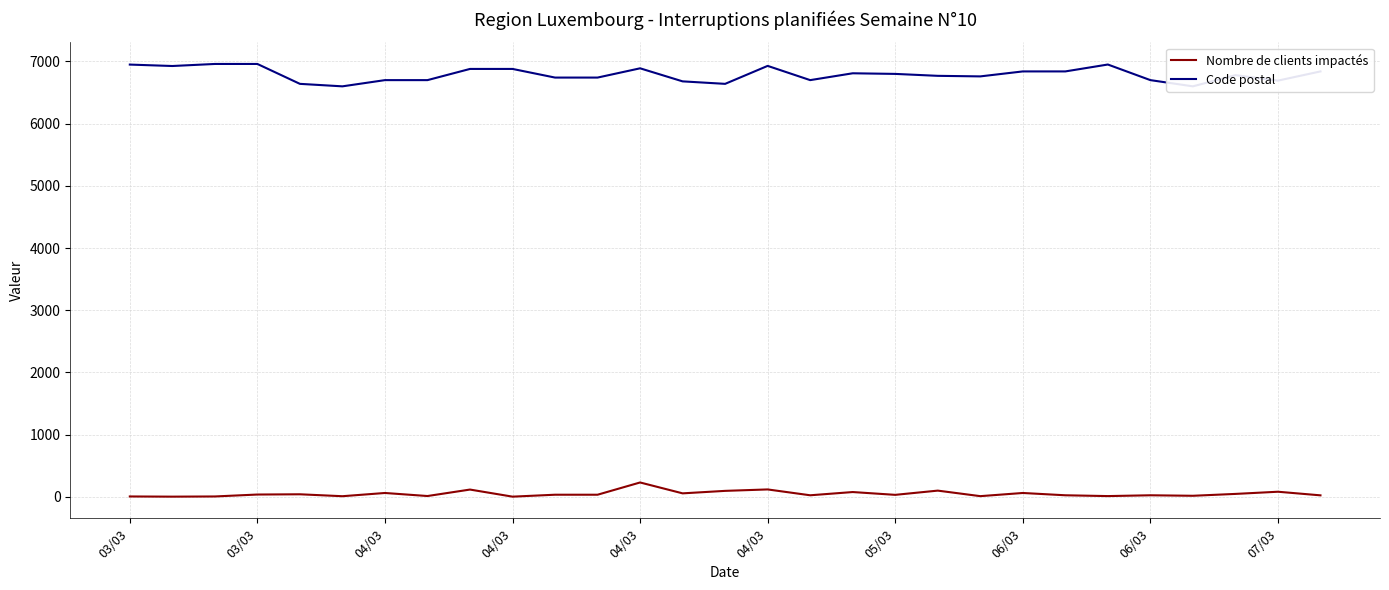

Is the value of Nombre de clients impactés at 18 greater than the value of Code postal at 06/03?

No